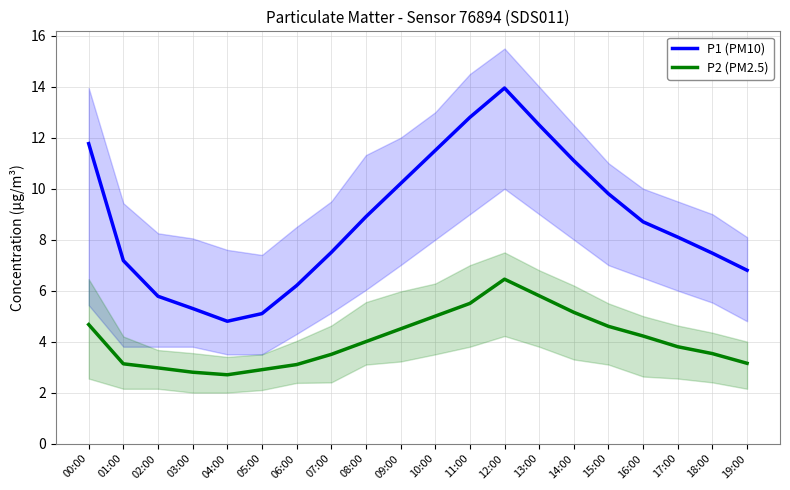

Between 05:00 and 17:00, which is larger?

17:00